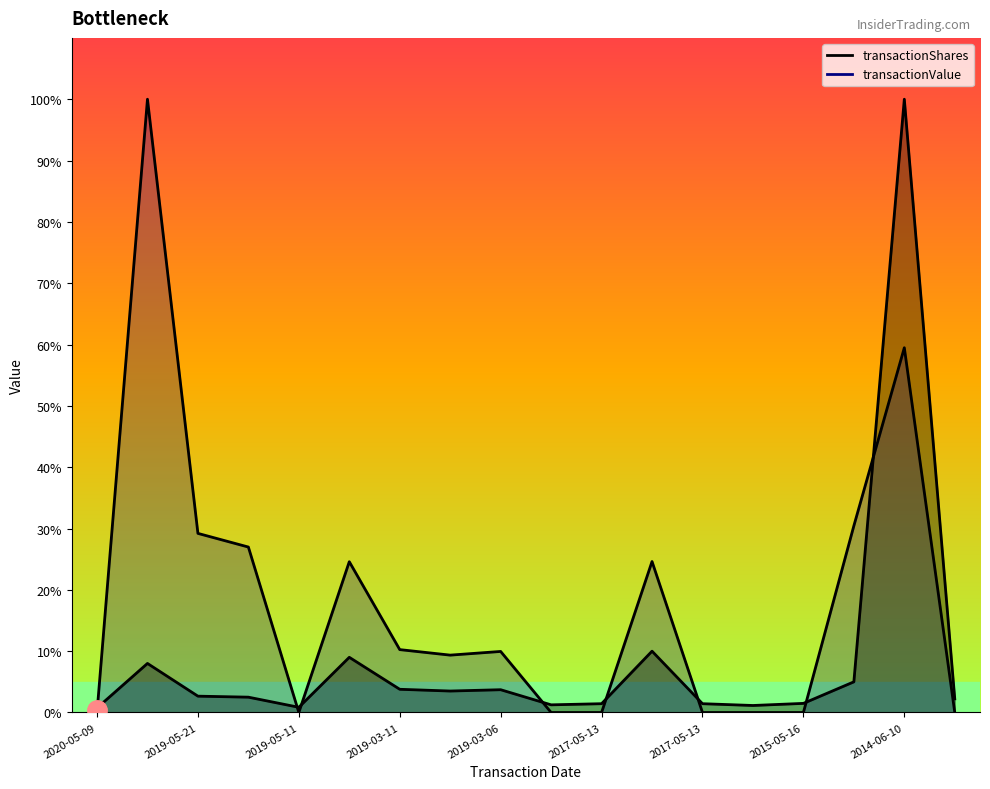

How many distinct data groups are displayed?

2